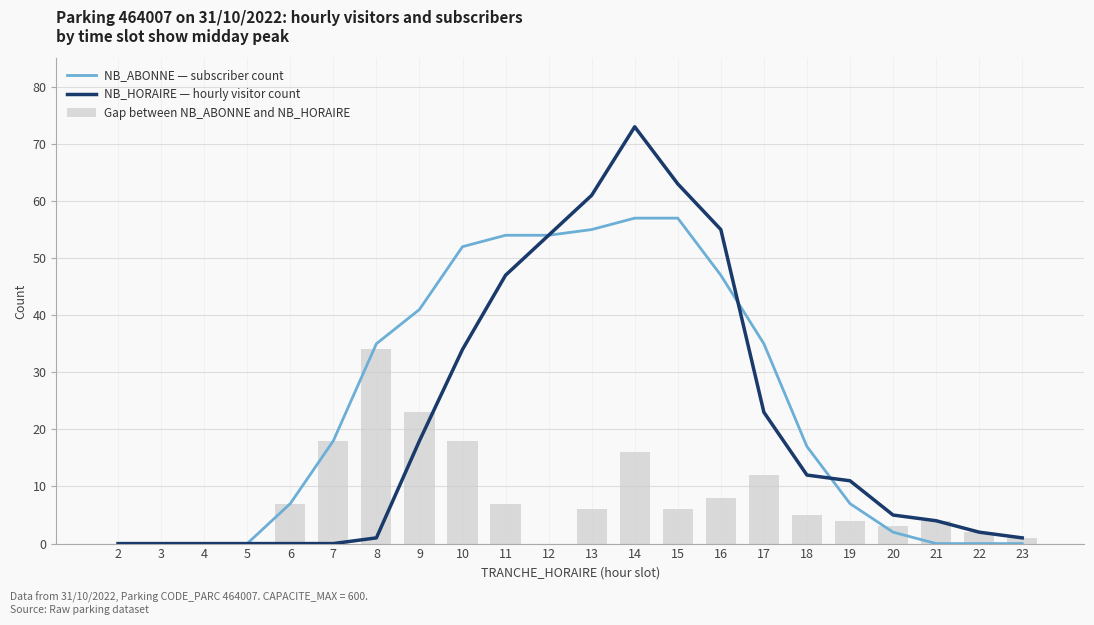

At which label is NB_ABONNE — subscriber count closest to 28?

8